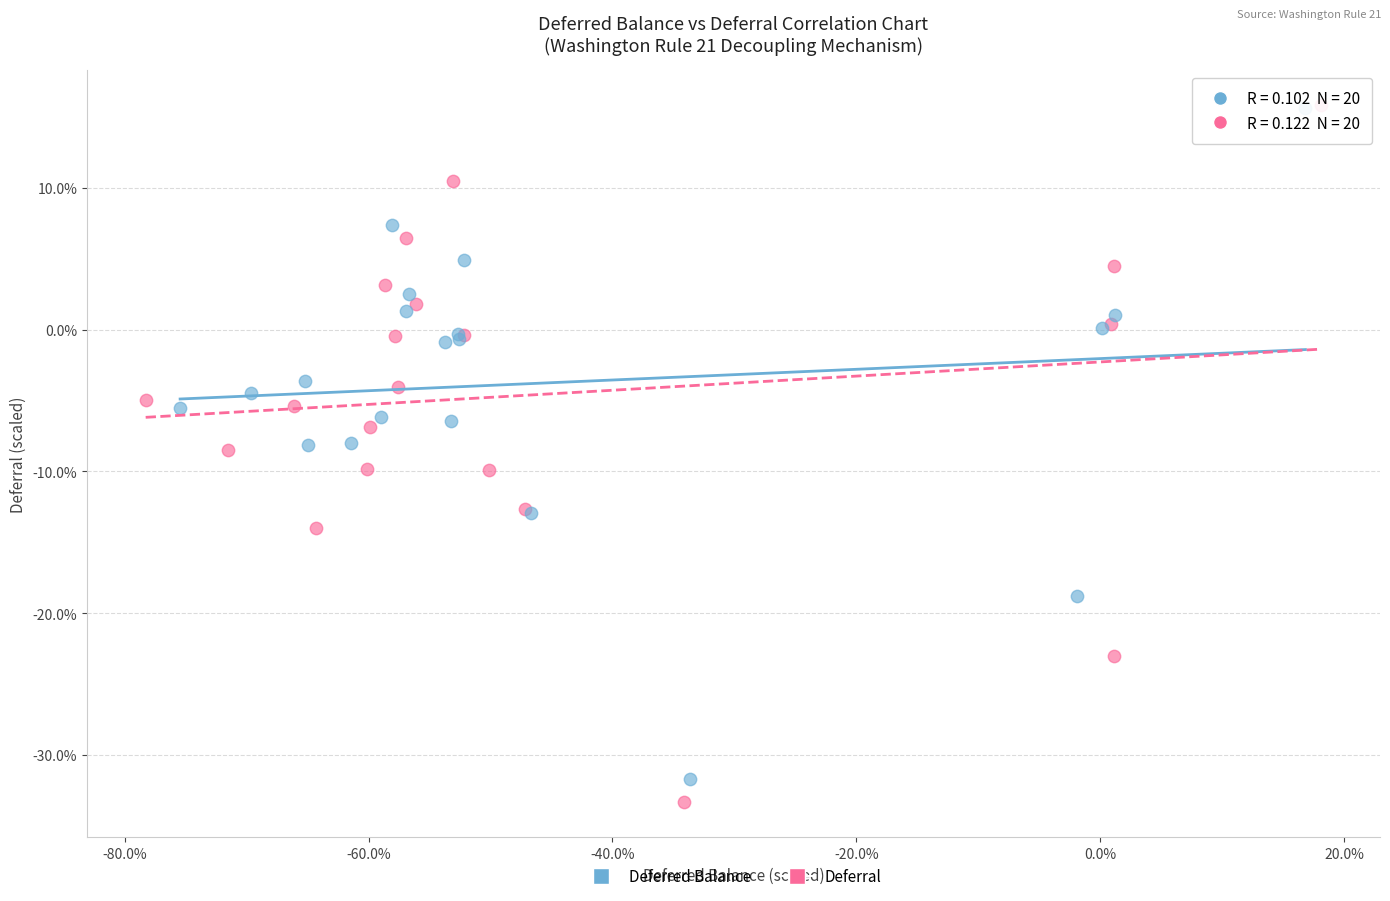

What are all the series names shown in the legend?

Deferred Balance, Deferral